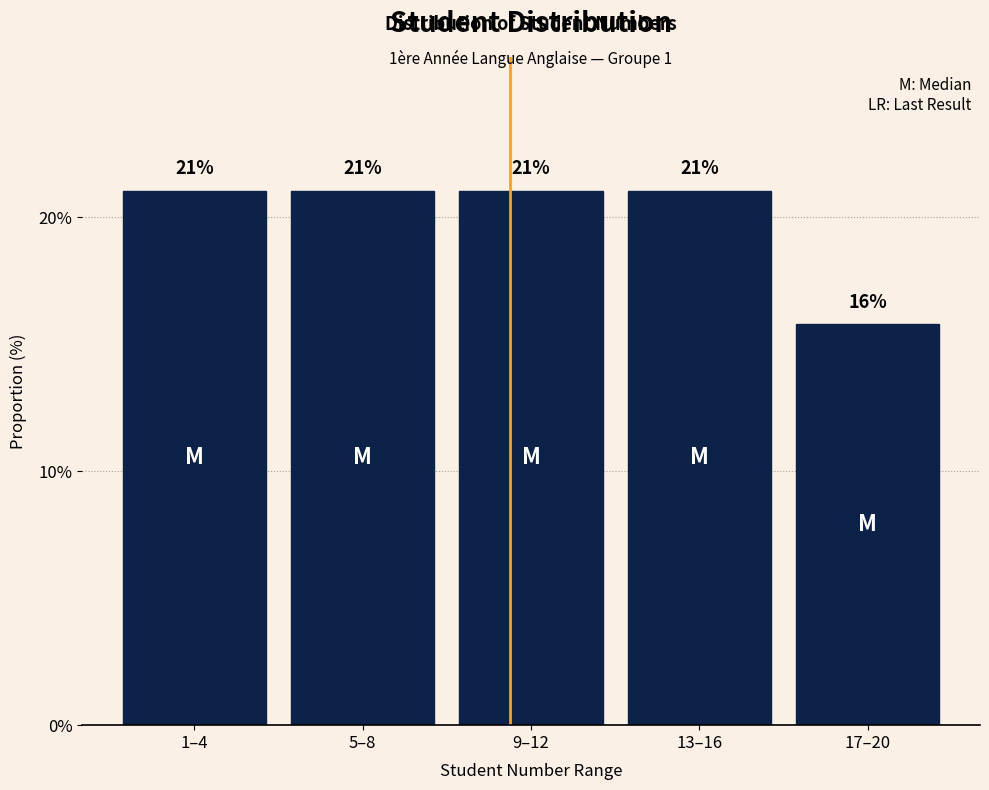

What is the label of the 2nd bar from the left?

5–8